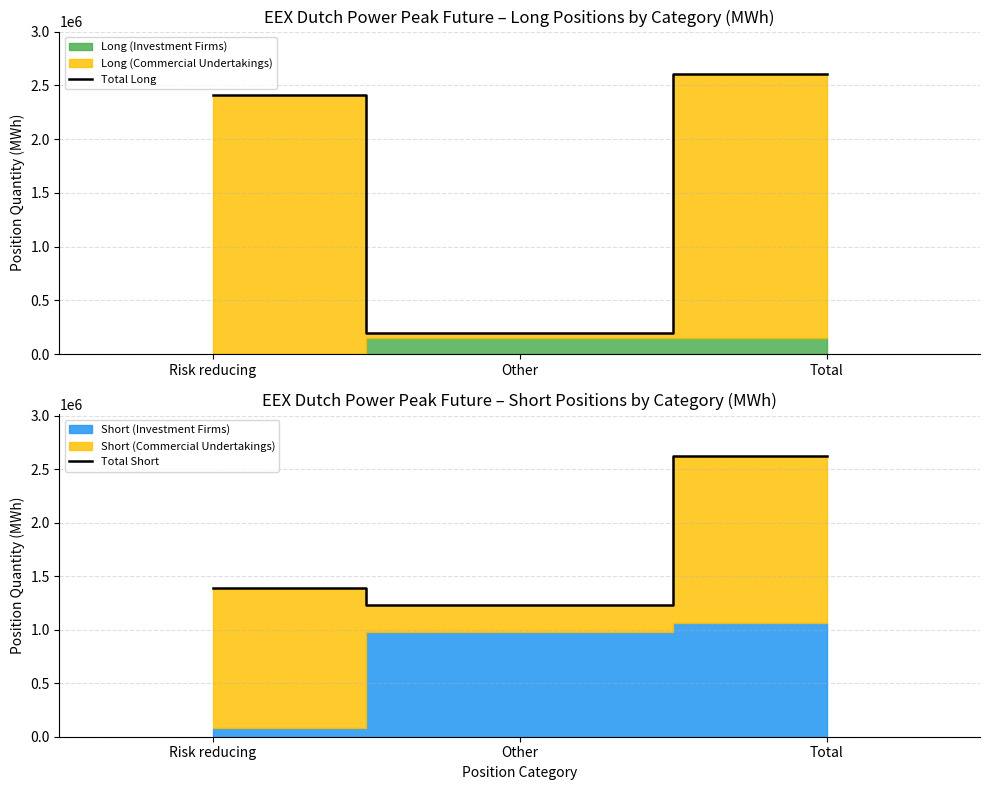

How many lines are shown in the chart?

2